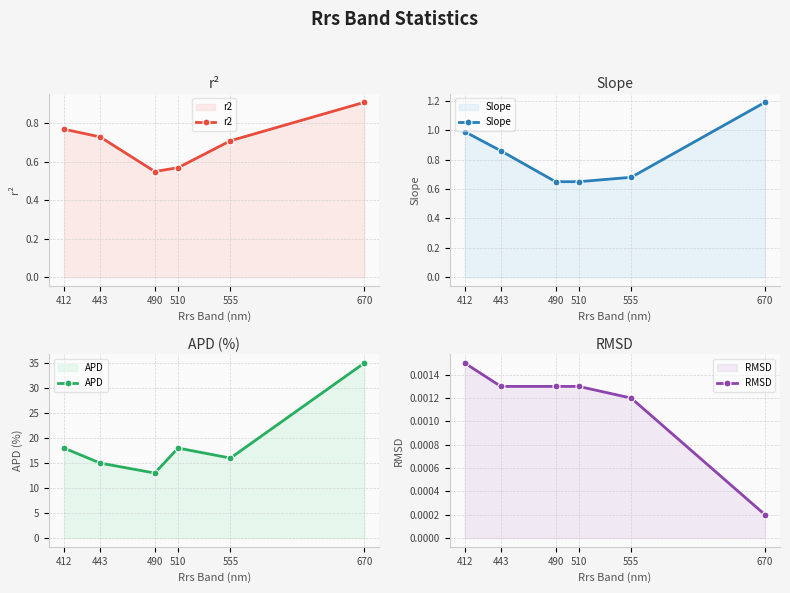

Between 412 and 510, which is larger?

412